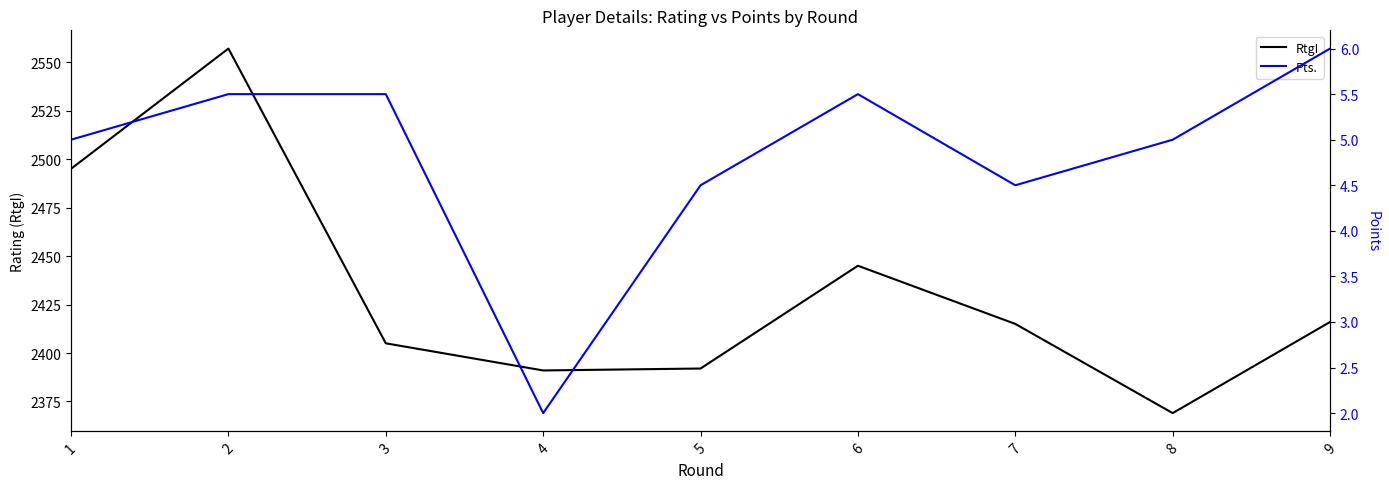

The value of Pts. at 7 is 2.3. True or false?

False